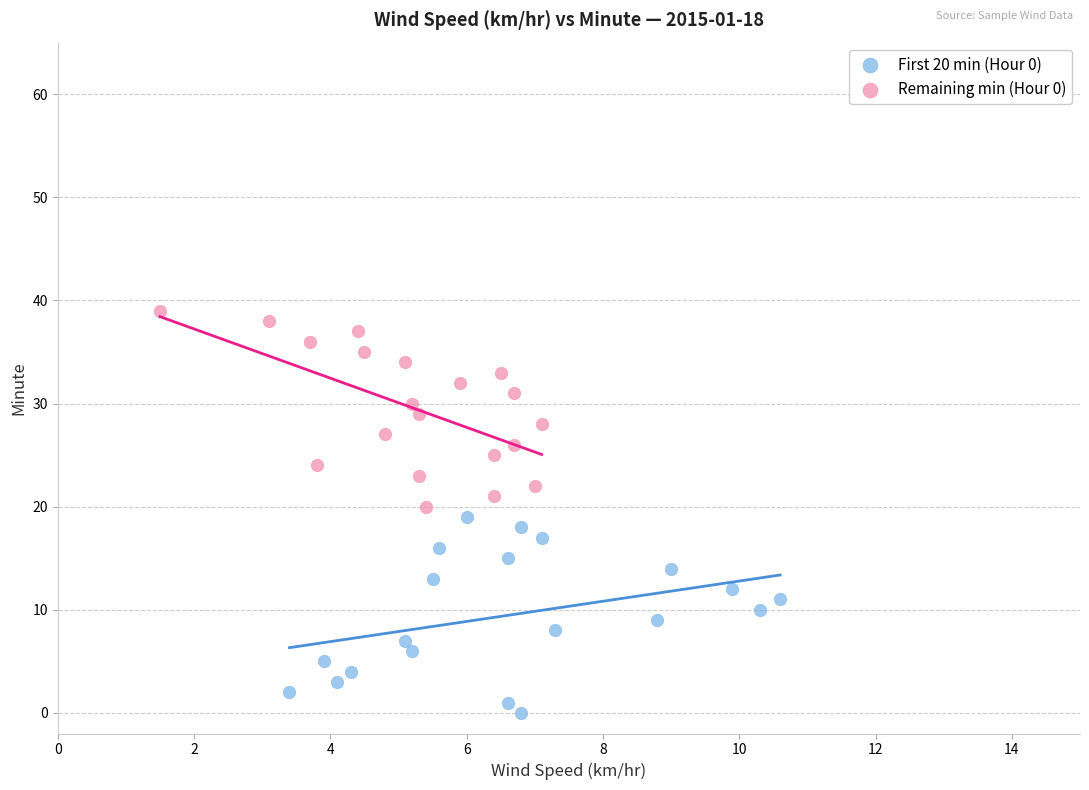

What are all the series names shown in the legend?

First 20 min (Hour 0), Remaining min (Hour 0)